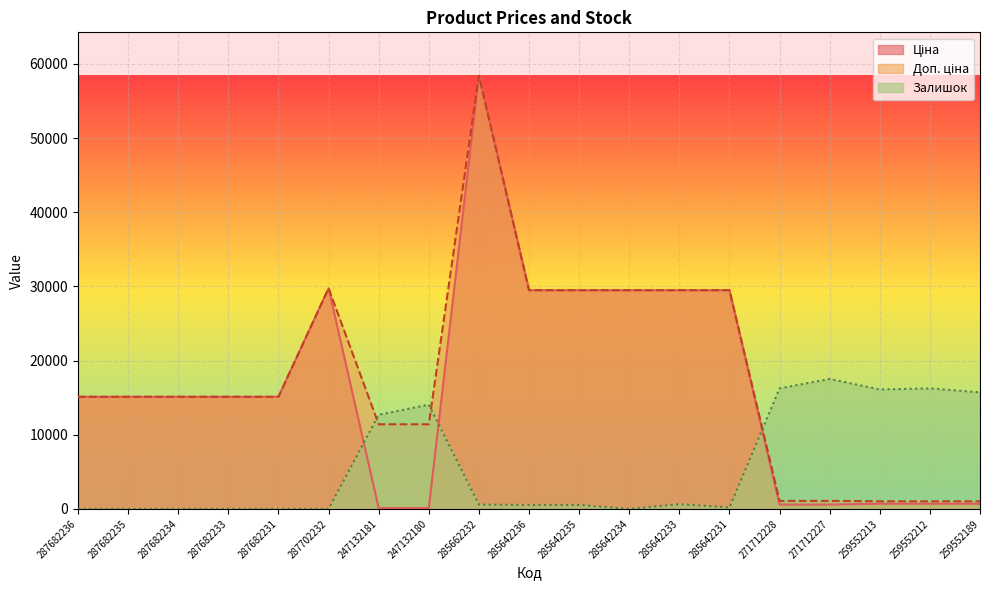

Reading left to right, what are all the values shown in this chart?

Ціна: 287682236=15120.0	287682235=15120.0	287682234=15120.0	287682233=15120.0	287682231=15120.0	287702232=29747.2	247132181=114.1	247132180=114.1	285662232=58426.5	285642236=29491.5	285642235=29491.5	285642234=29491.5	285642233=29491.5	285642231=29491.5	271712228=589.9	271712227=589.9	259552213=693.7	259552212=693.7	259552189=693.7
Доп. ціна: 287682236=15120.0	287682235=15120.0	287682234=15120.0	287682233=15120.0	287682231=15120.0	287702232=29747.2	247132181=11410.0	247132180=11410.0	285662232=58426.5	285642236=29491.5	285642235=29491.5	285642234=29491.5	285642233=29491.5	285642231=29491.5	271712228=1081.7	271712227=1081.7	259552213=1024.6	259552212=1024.6	259552189=1024.6
Залишок: 287682236=0.0	287682235=0.0	287682234=0.0	287682233=0.0	287682231=0.0	287702232=0.0	247132181=12694.3	247132180=14061.4	285662232=585.9	285642236=537.1	285642235=537.1	285642234=0.0	285642233=634.7	285642231=195.3	271712228=16258.5	271712227=17528.0	259552213=16112.1	259552212=16258.5	259552189=15721.5